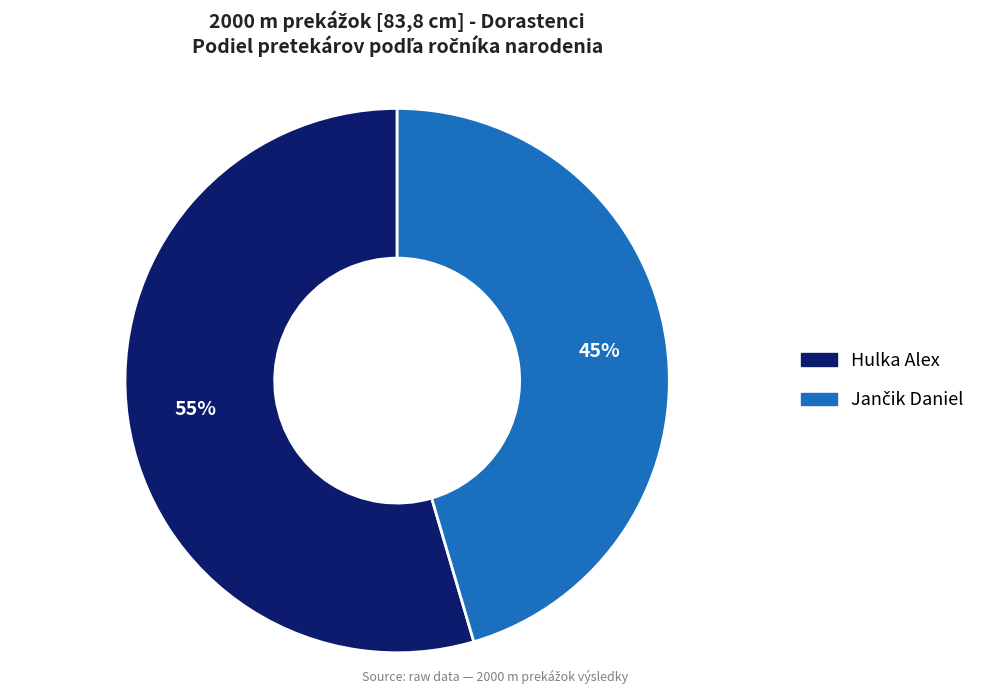

Which category has the biggest portion of the pie?

Hulka Alex